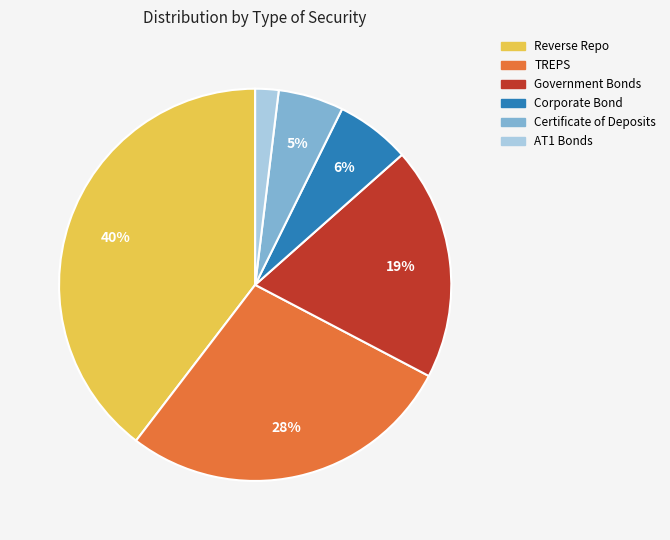

To the nearest percent, what portion does AT1 Bonds represent?

2%